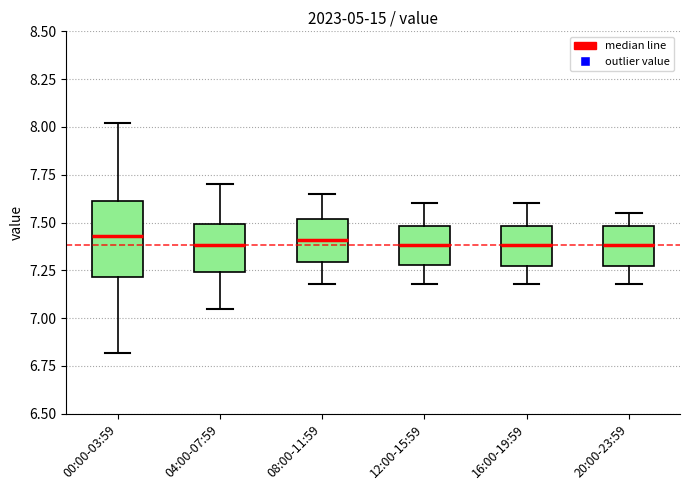

Comparing the boxes themselves (not the whiskers), which one is the tallest?

00:00-03:59